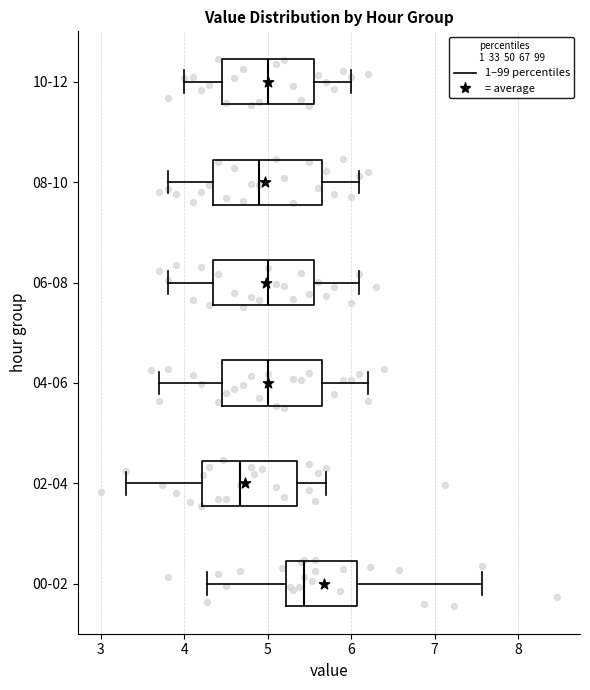

Reading bottom to top, transcribe this box plot: for each box, give where its median line is, the range the box spans, and where its two whiskers end, as read against the x-axis. The values are not printed on the chart, so give them approximately, as read against the axis.

00-02: median 5.4, box 5.2 to 6.1, whiskers 4.3 to 7.6
02-04: median 4.7, box 4.2 to 5.4, whiskers 3.3 to 5.7
04-06: median 5.0, box 4.5 to 5.7, whiskers 3.7 to 6.2
06-08: median 5.0, box 4.4 to 5.6, whiskers 3.8 to 6.1
08-10: median 4.9, box 4.4 to 5.7, whiskers 3.8 to 6.1
10-12: median 5.0, box 4.5 to 5.6, whiskers 4.0 to 6.0